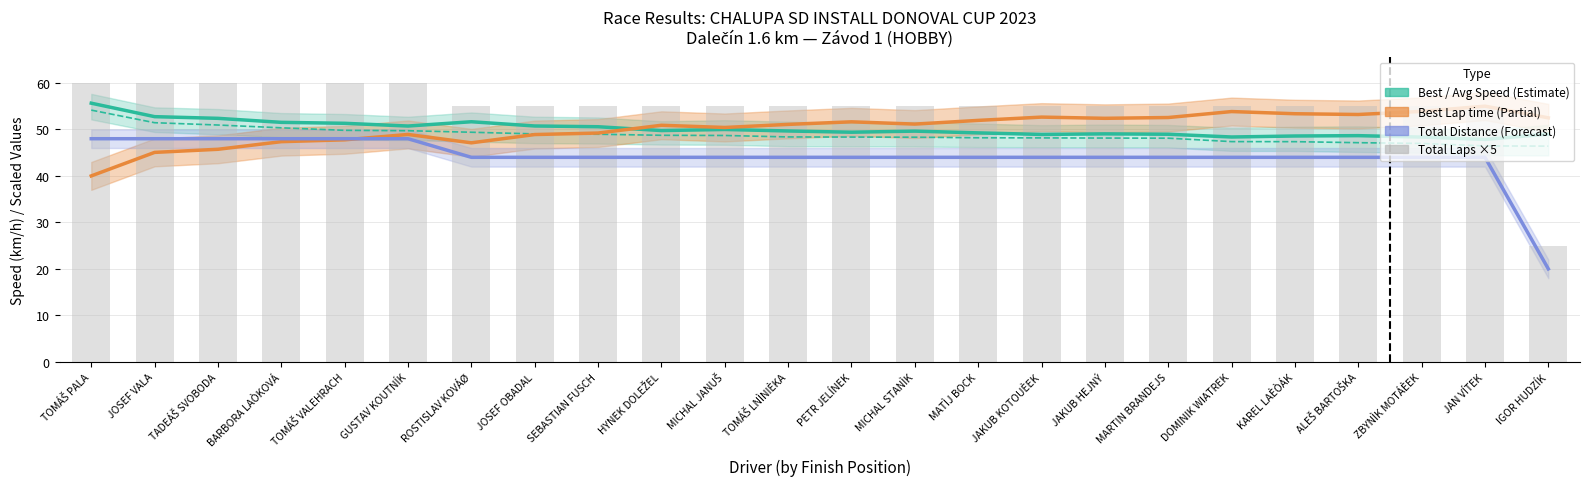

How many data points in Best Speed are above 49?

16